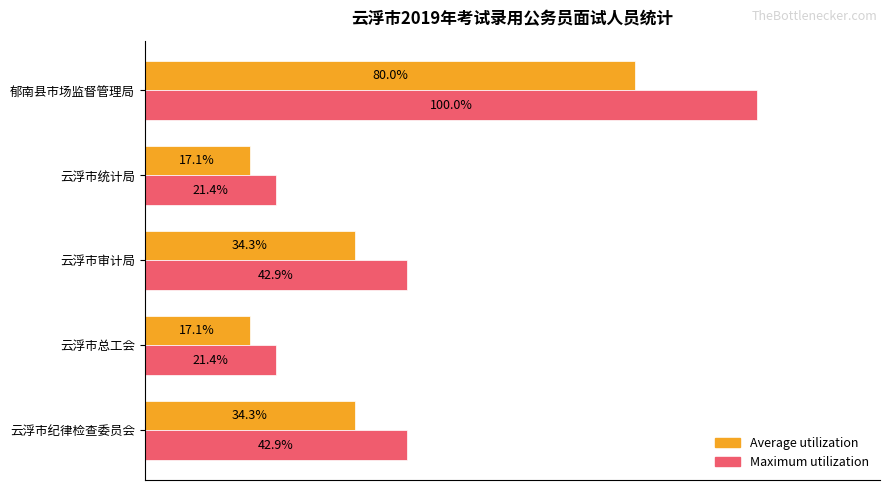

Which series has the largest total across all categories?

Maximum utilization